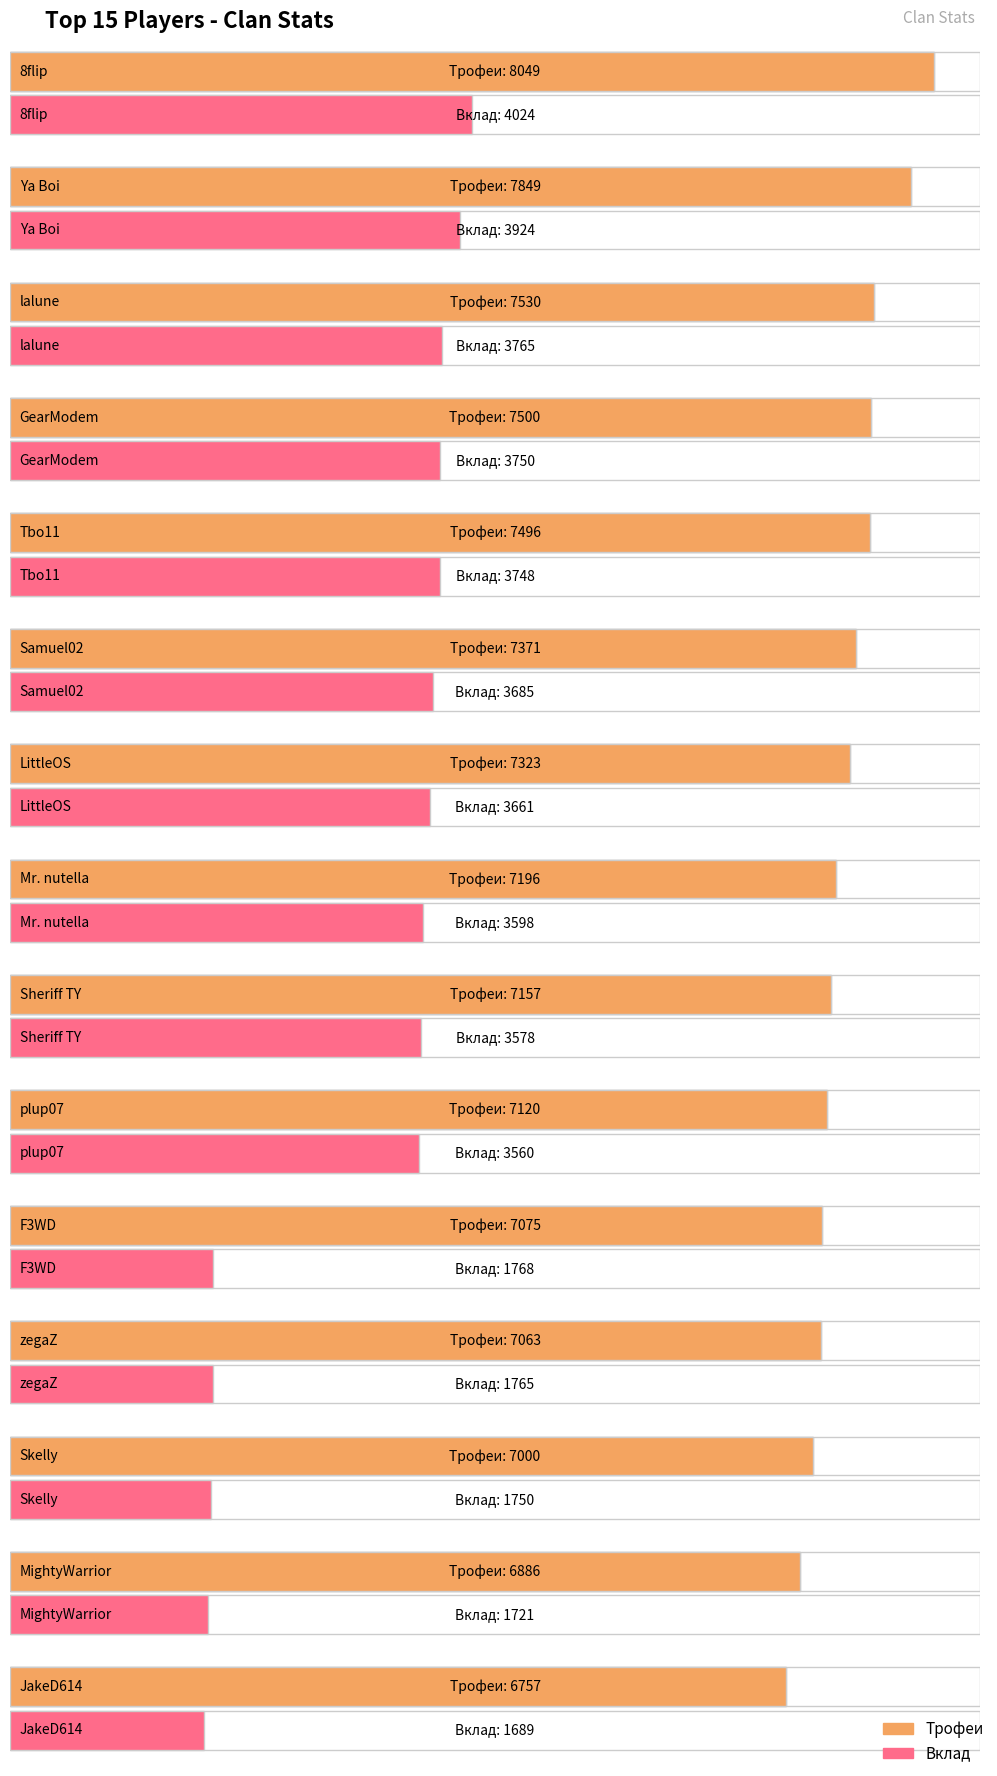

How many data points in Трофеи are above 7196?

7